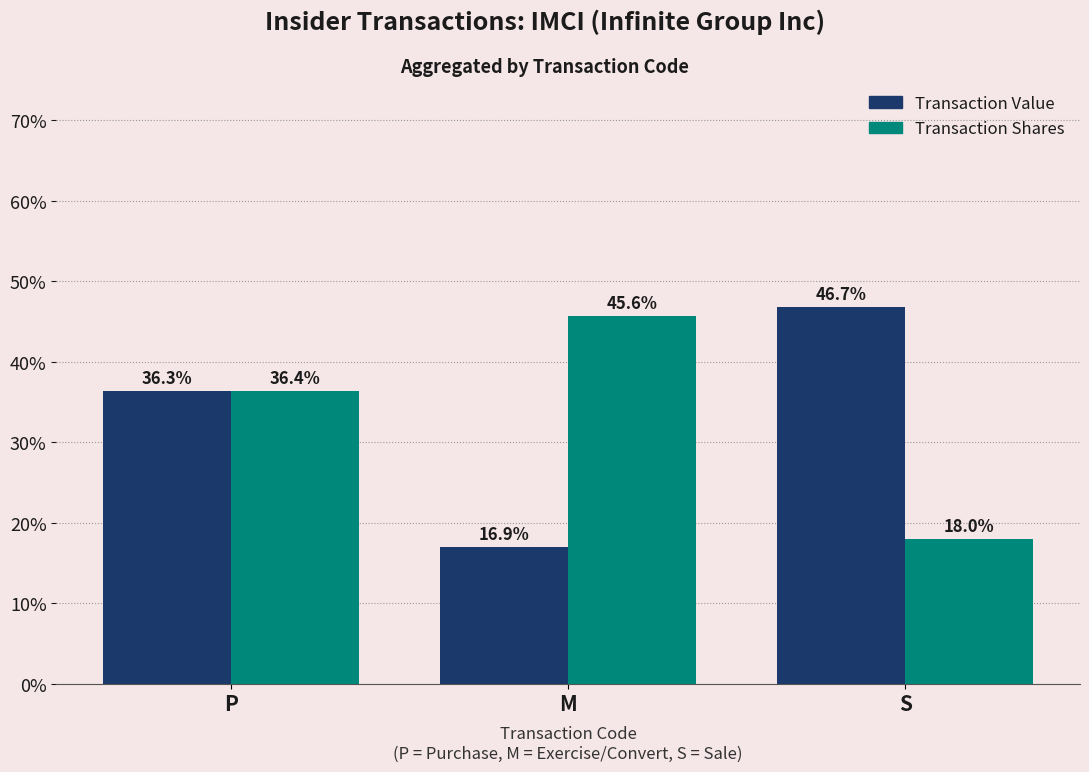

The value of Transaction Value at M is 24.4. True or false?

False